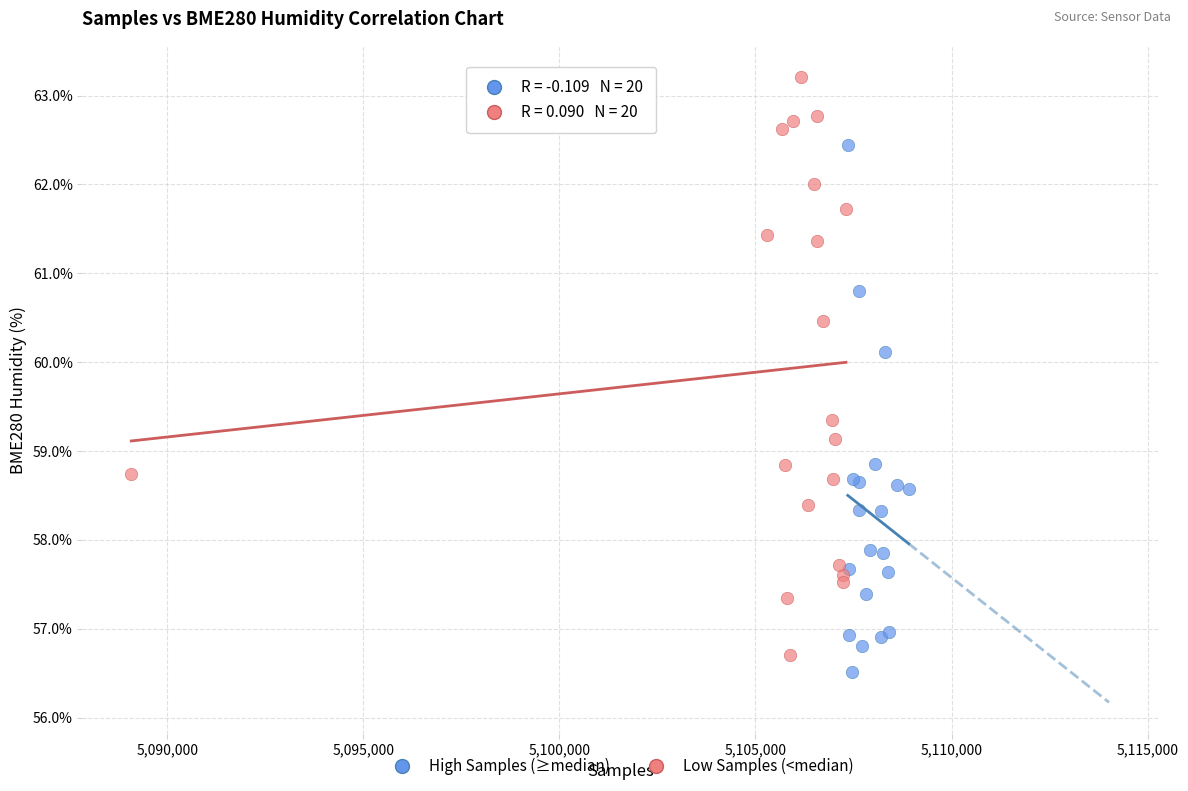

Which series contains the highest Y value?

Low Samples (<median)